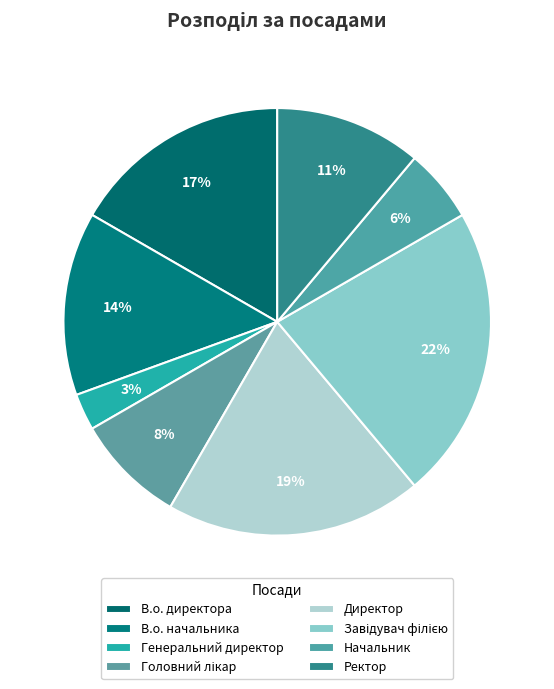

Does В.о. начальника account for over 50% of the chart?

No